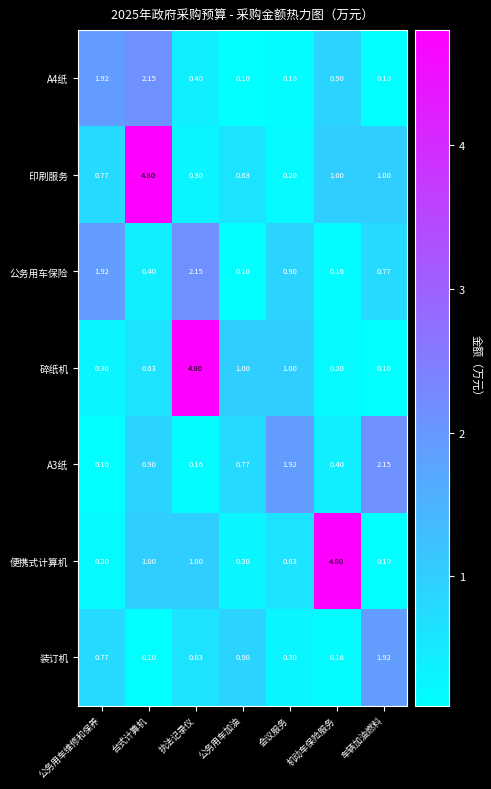

At which label does A3纸 reach its minimum?

公务用车维修和保养